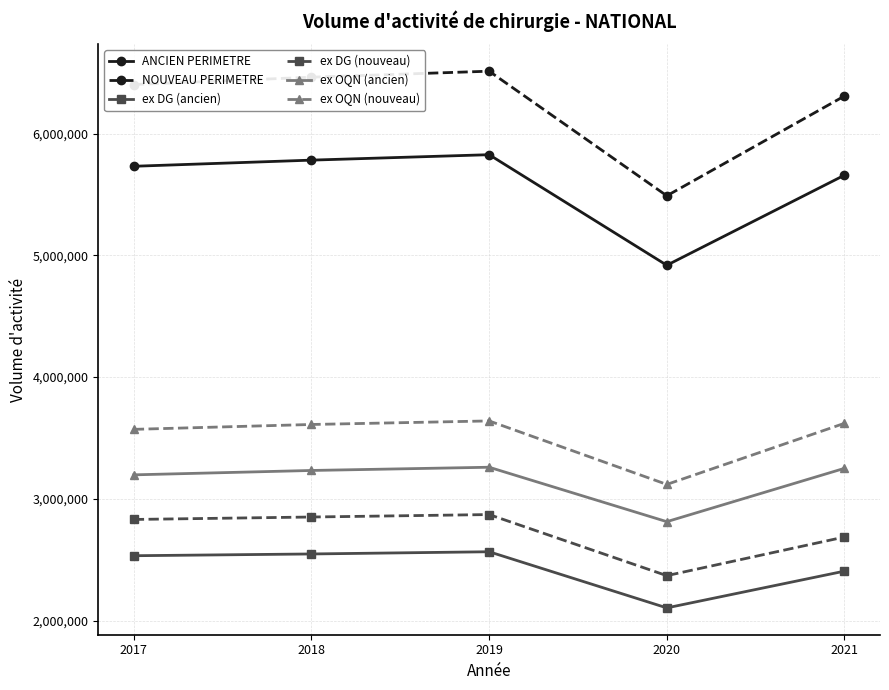

What is the difference between the maximum and minimum values in the ex OQN (ancien) series?

446860